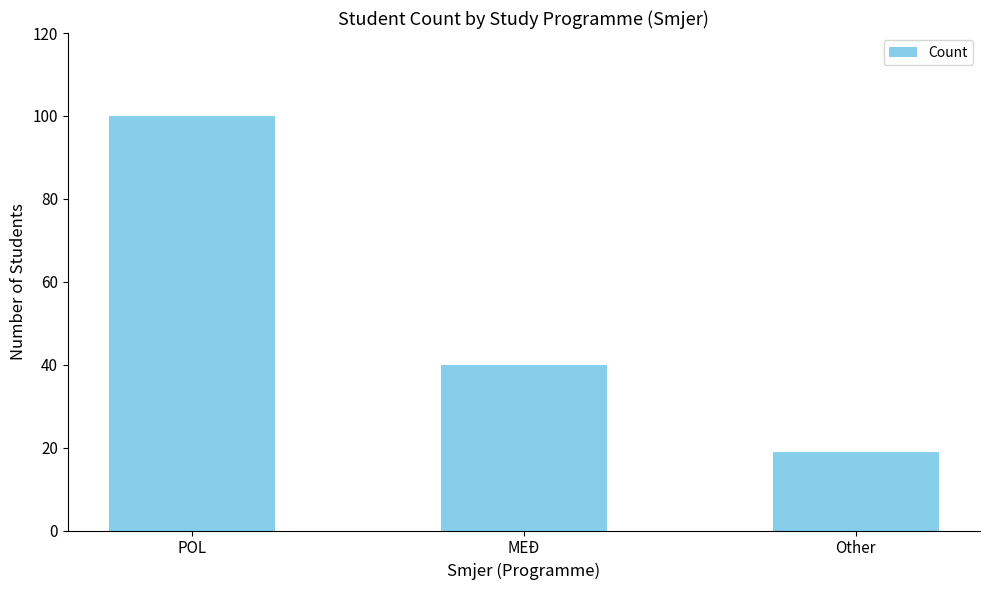

Rank the categories by value from lowest to highest.

Other, MEĐ, POL